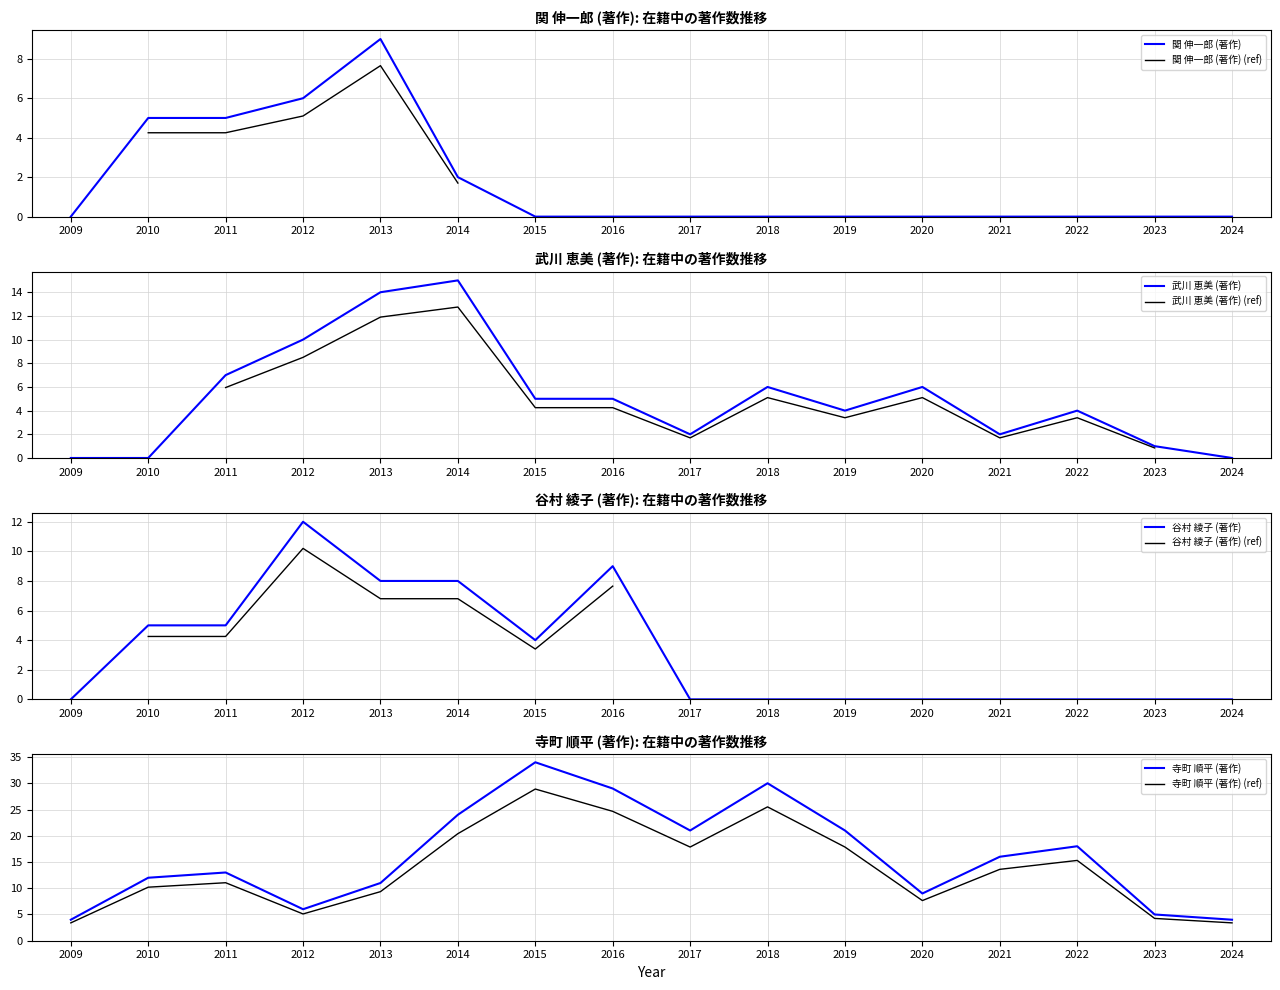

What is the value of the 関 伸一郎 (著作) point at the 2nd from the left?

5